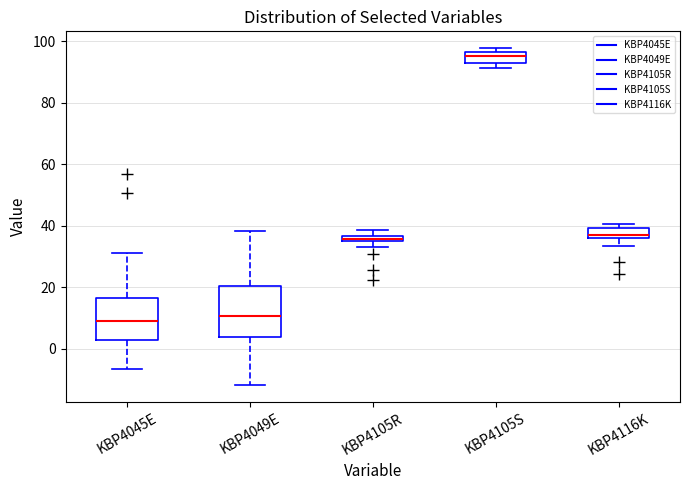

Which box is the tallest, from its lower edge to its upper edge?

KBP4049E